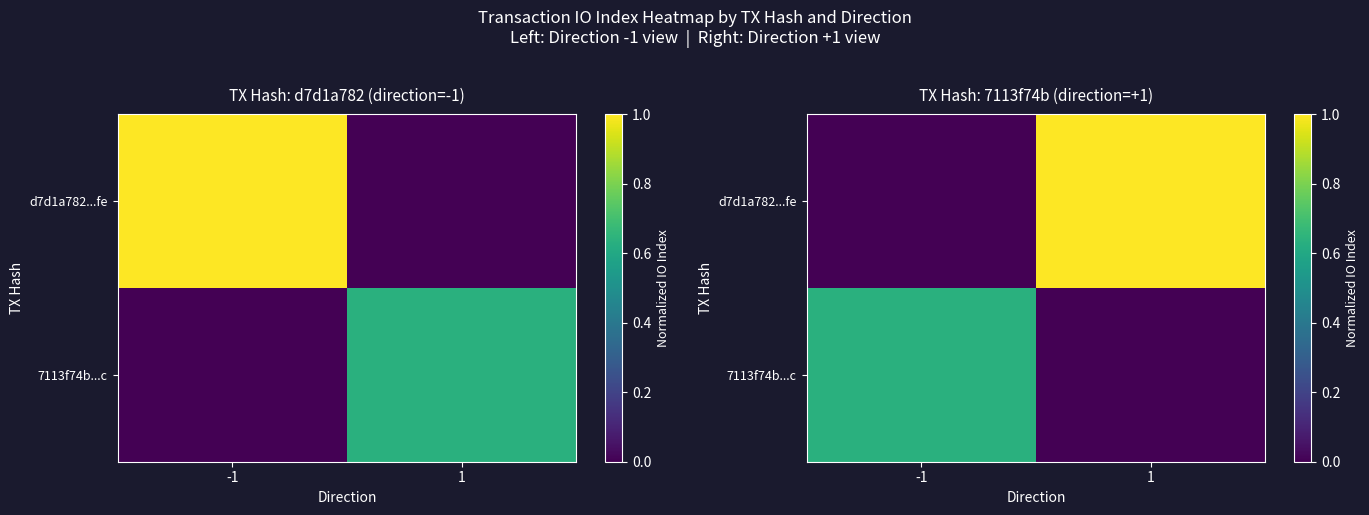

Which series has the widest spread of values?

d7d1a782...fe